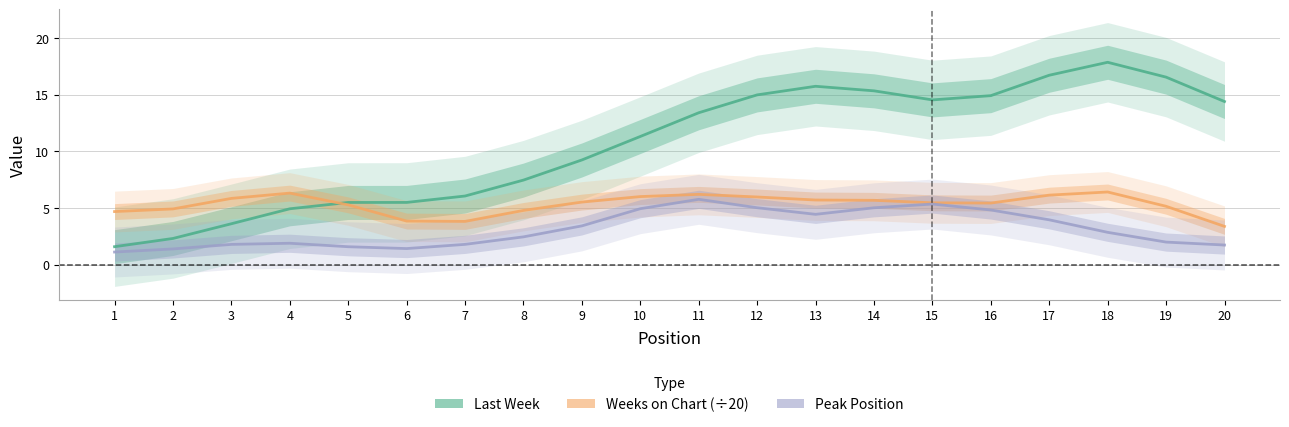

What is the smallest value displayed?

1.1